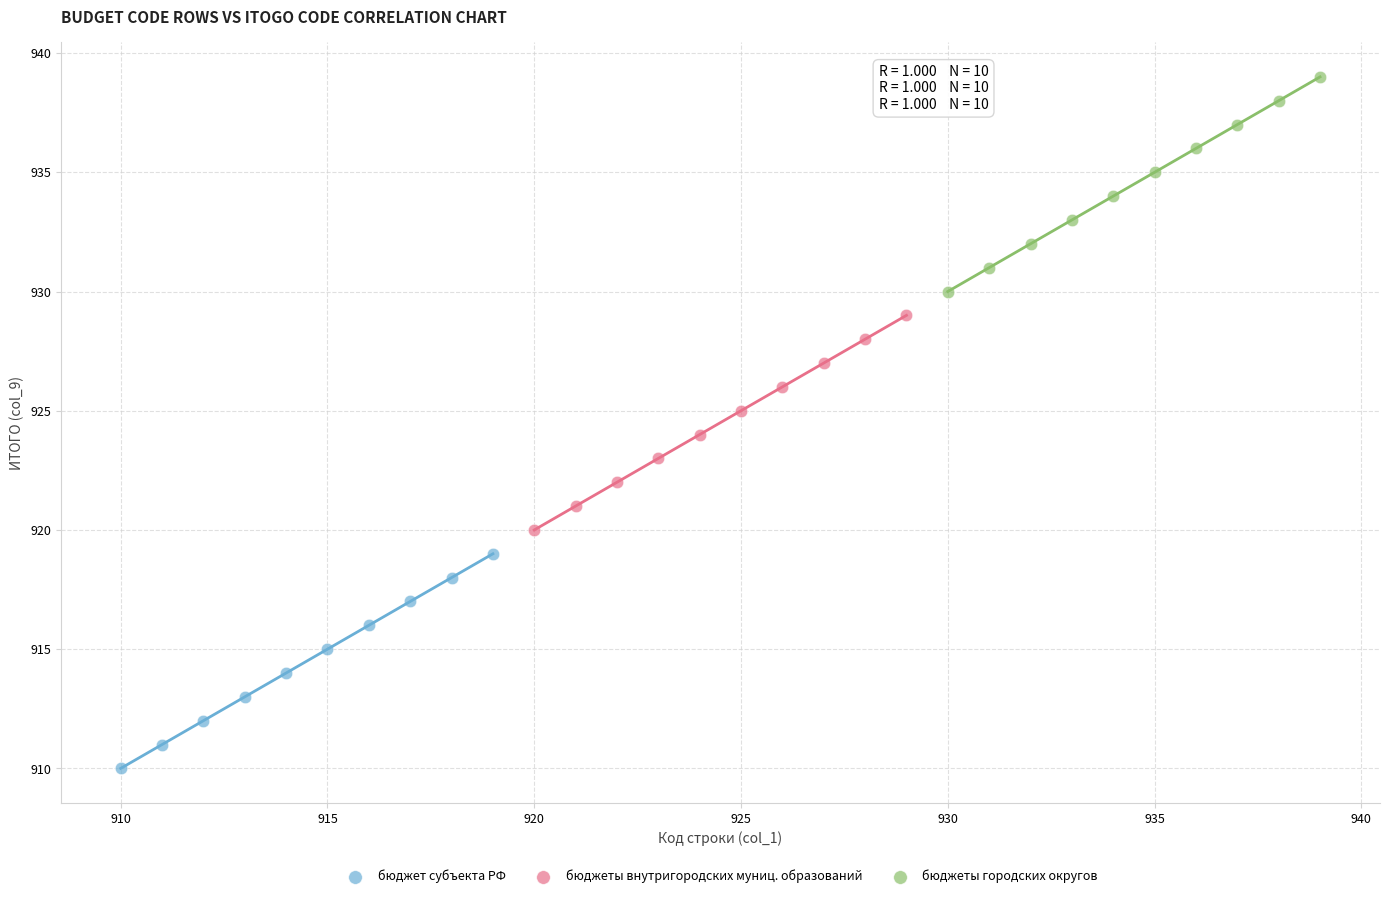

What are all the series names shown in the legend?

бюджет субъекта РФ, бюджеты внутригородских муниц. образований, бюджеты городских округов